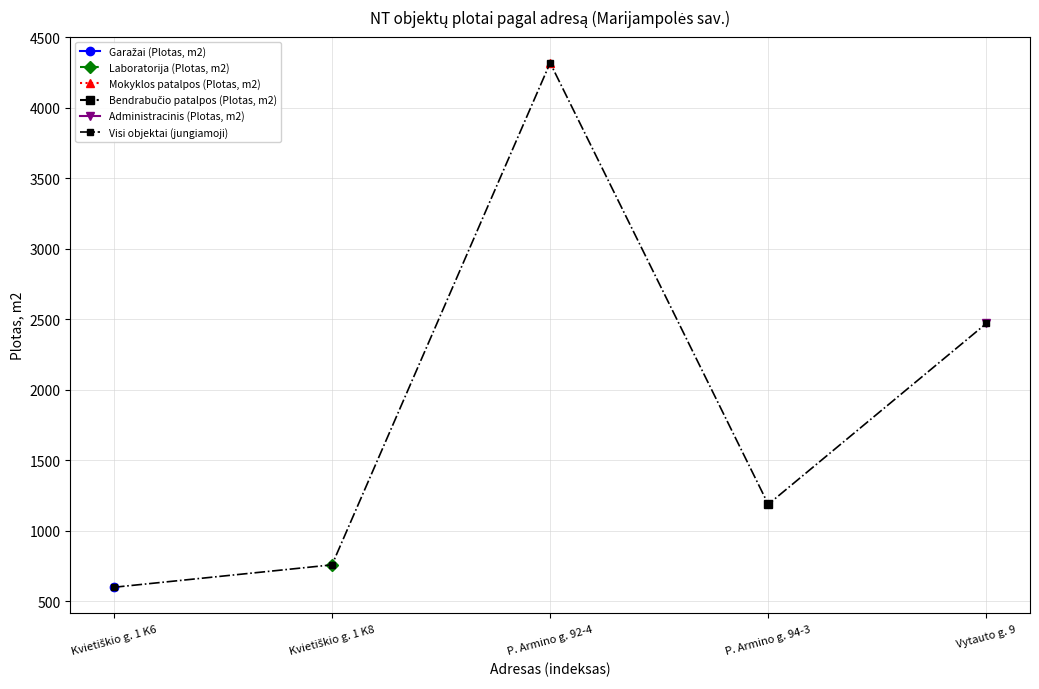

Where does the data first go above 1186?

P. Armino g. 92-4